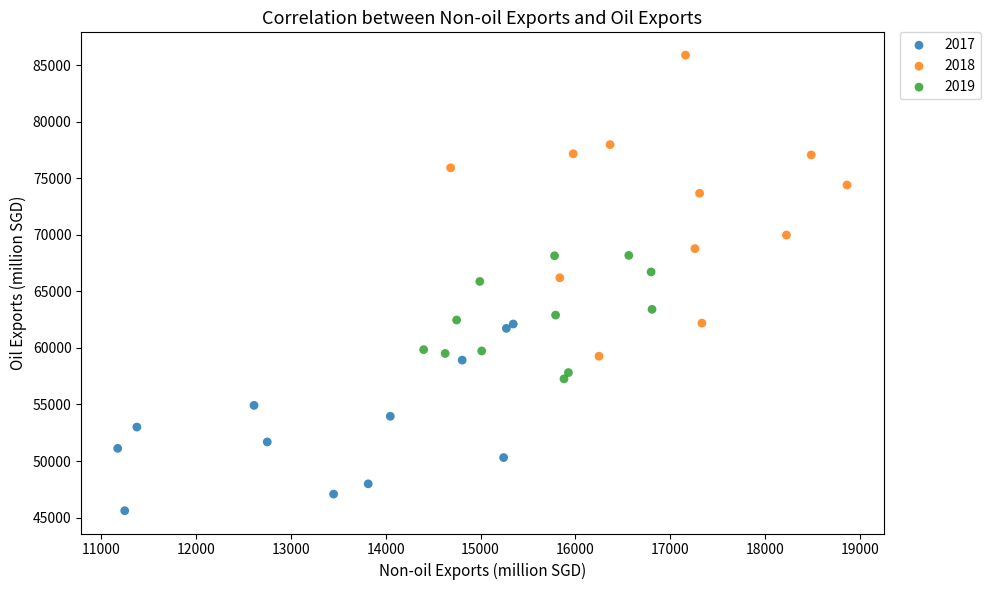

Which series has the widest spread of Y values?

2018